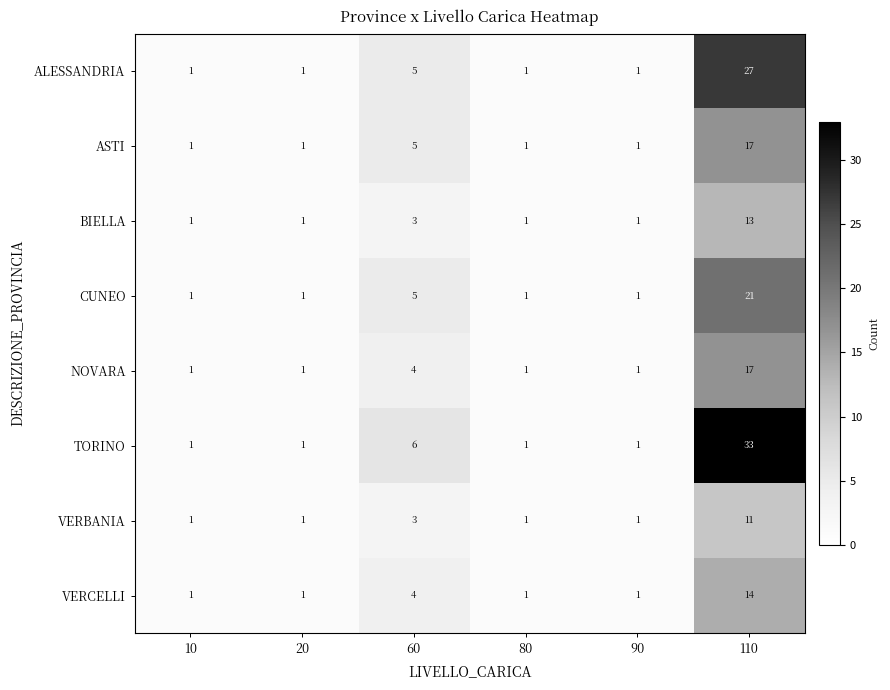

Which series has the widest spread of values?

TORINO